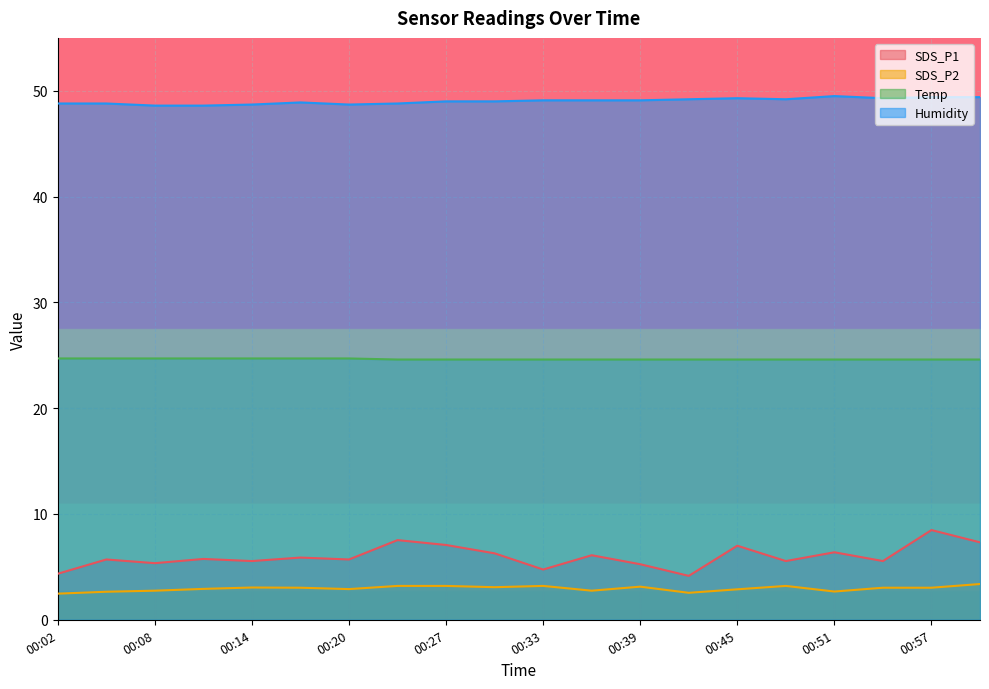

The value of Temp at 00:30 is 15.7. True or false?

False